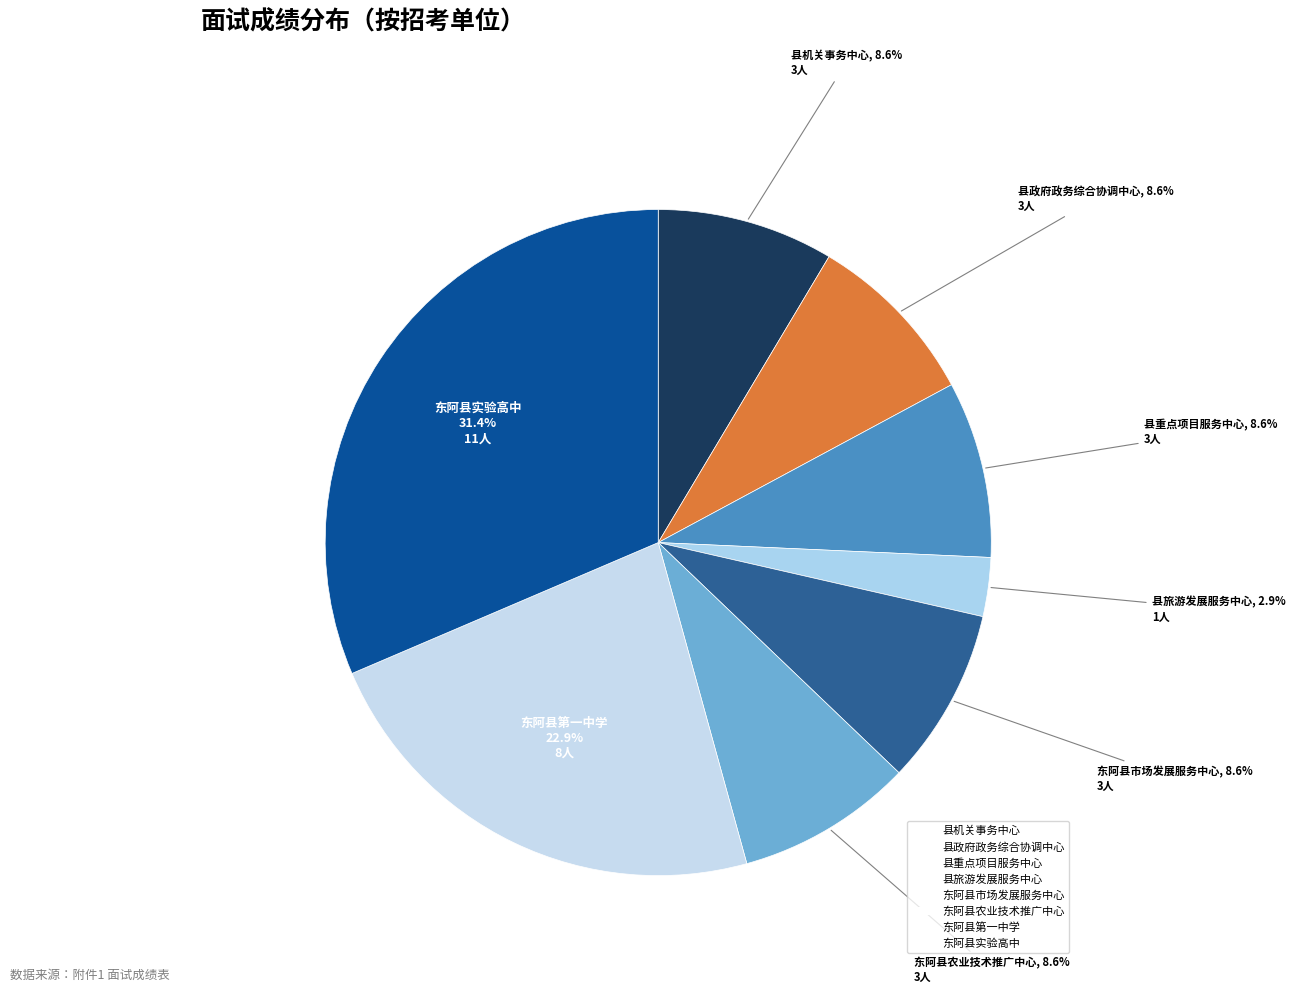

Count the number of slices in the pie.

8